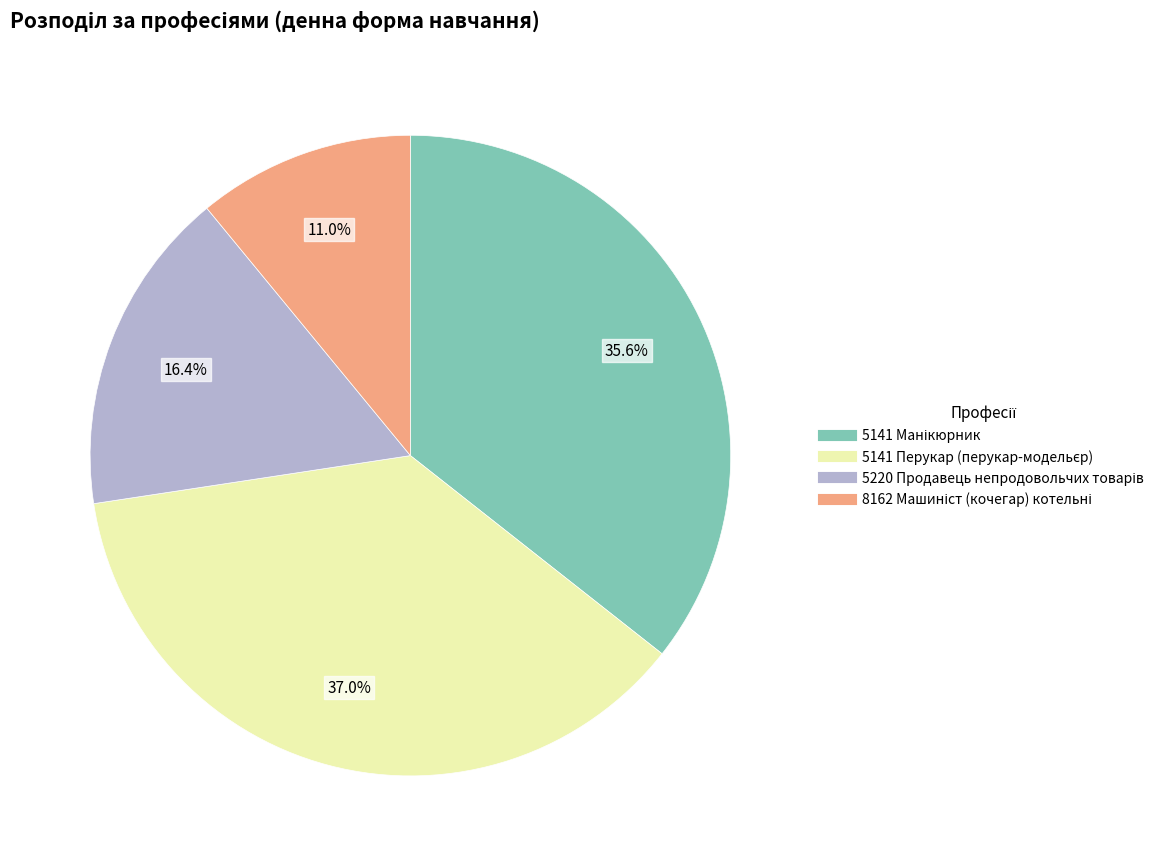

Is there a majority slice in this chart?

No